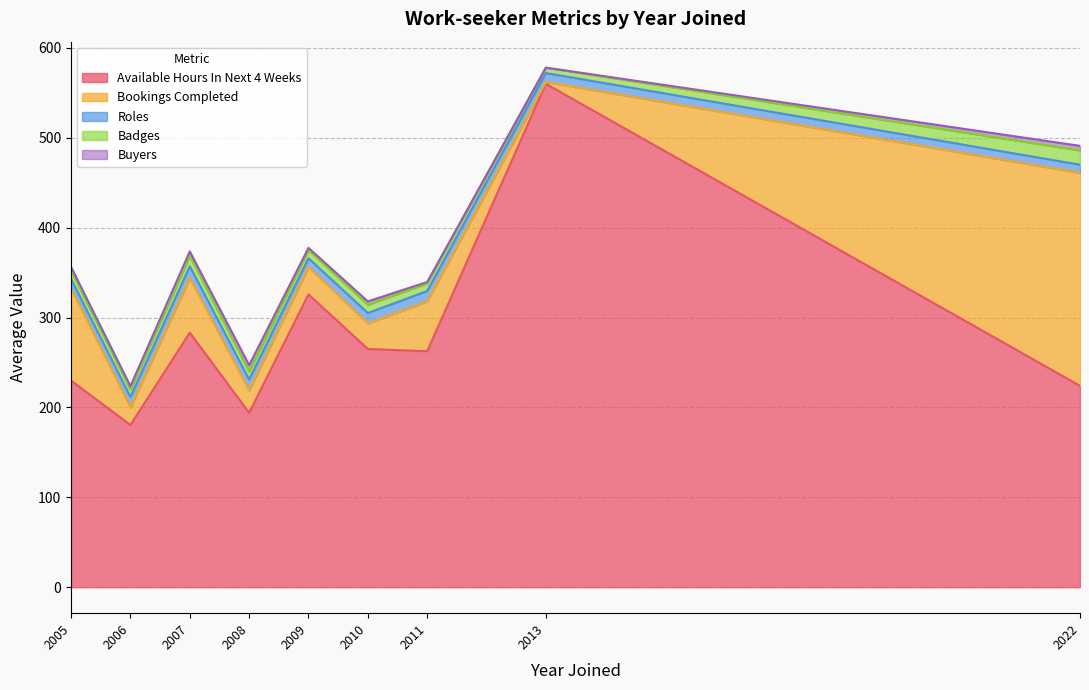

At which category is the sum across all series the highest?

2013